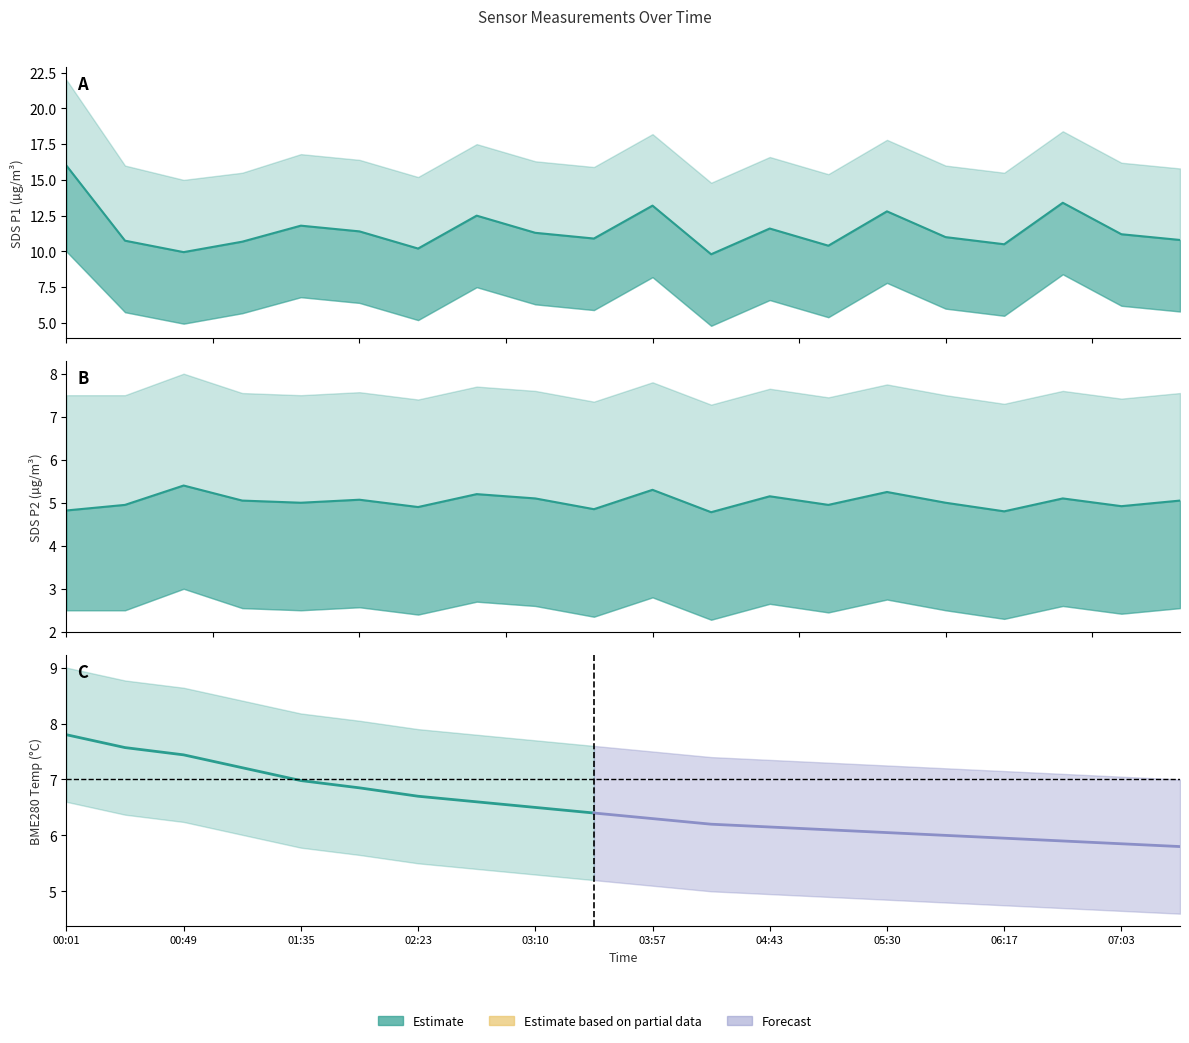

What is the difference between the highest and lowest values at 06:17?

5.7